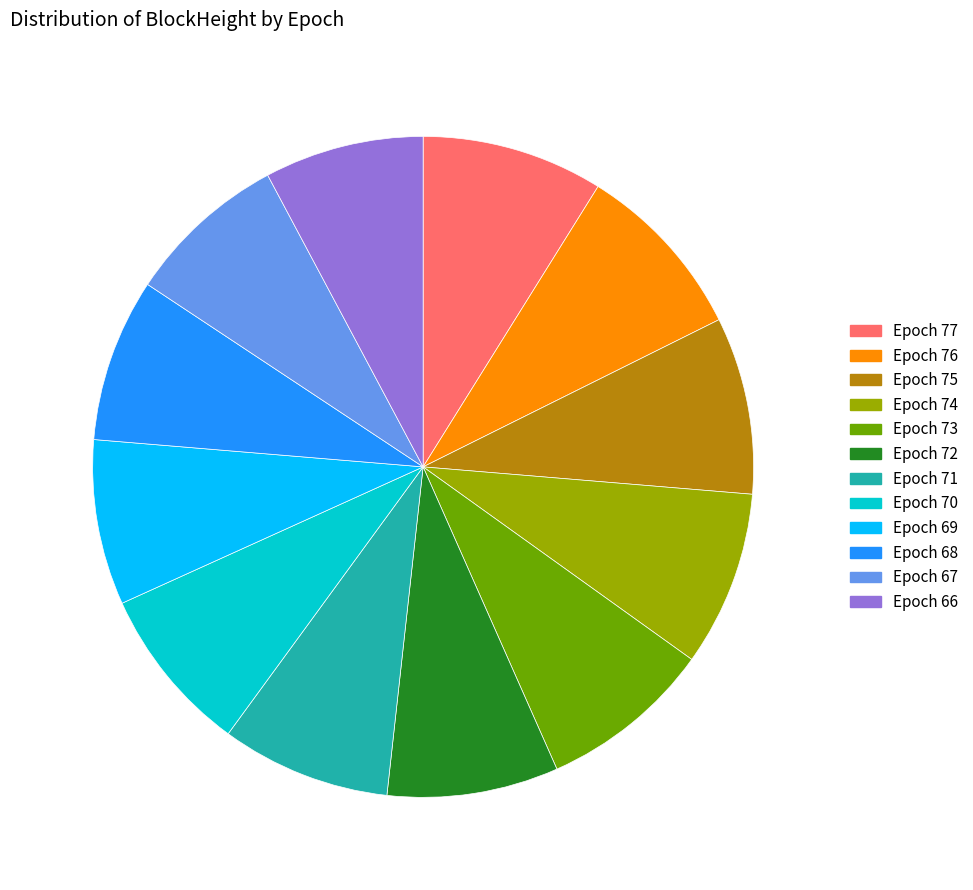

Is the sum of Epoch 70 and Epoch 68 greater than half?

No